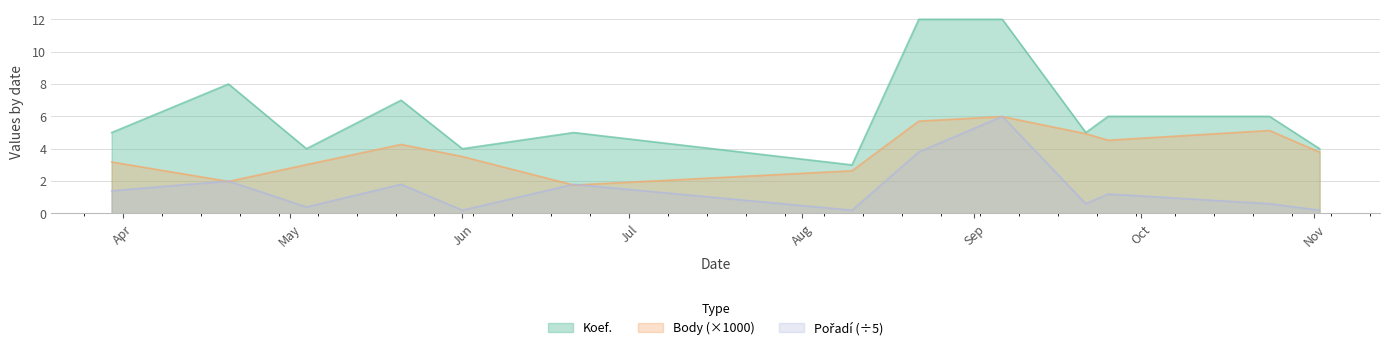

List the series in order of their overall mean, highest first.

Koef., Body_norm, Pořadí